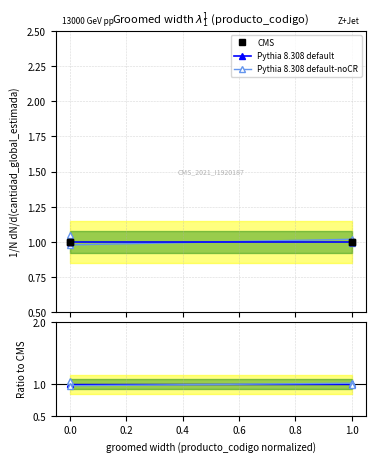

The value of Pythia 8.308 default at 0.2 is 1.0. True or false?

True